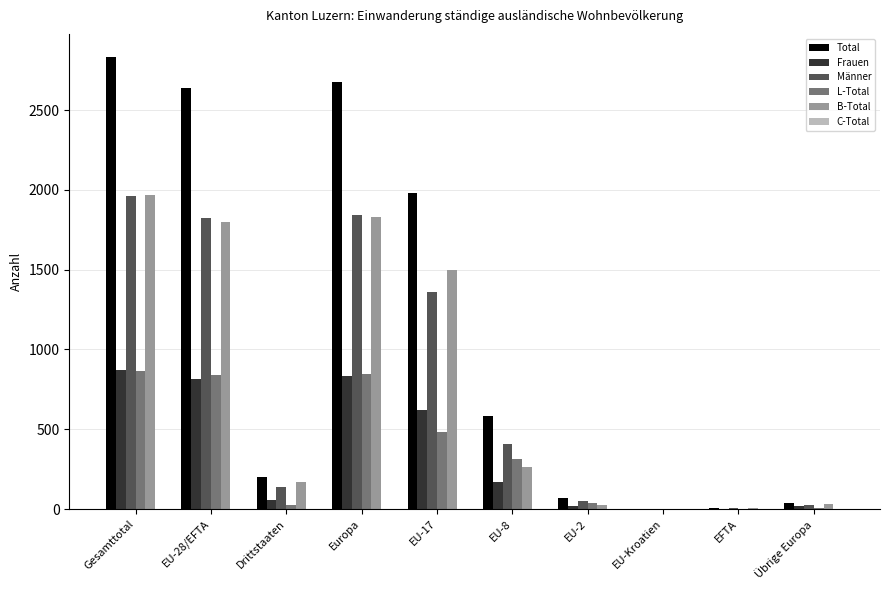

What is the sum of all L-Total values?

3422